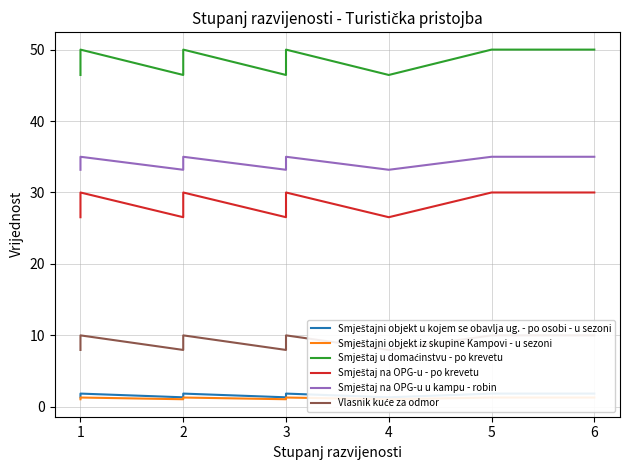

The value of Smještajni objekt u kojem se obavlja ug. - po osobi - u sezoni at 2 is 1.3. True or false?

True